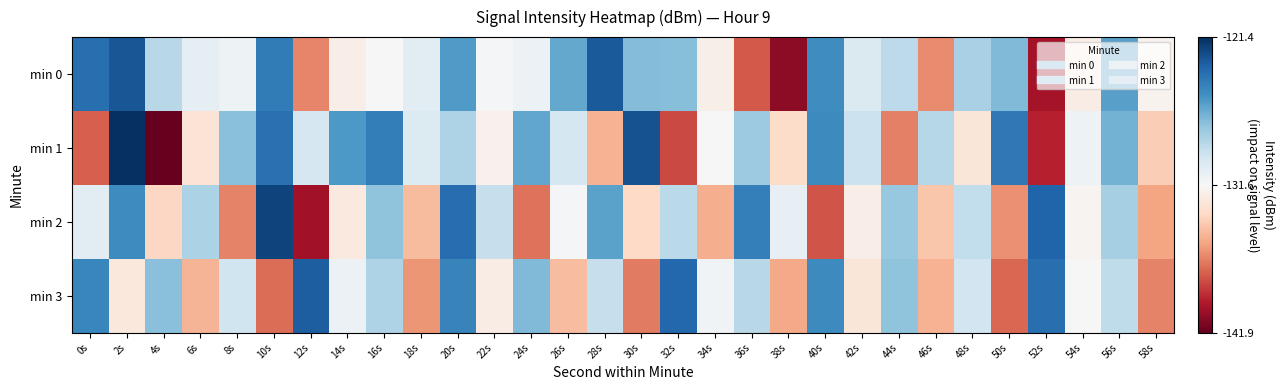

At 10s, list the series in order from smallest to largest.

min 3, min 0, min 1, min 2